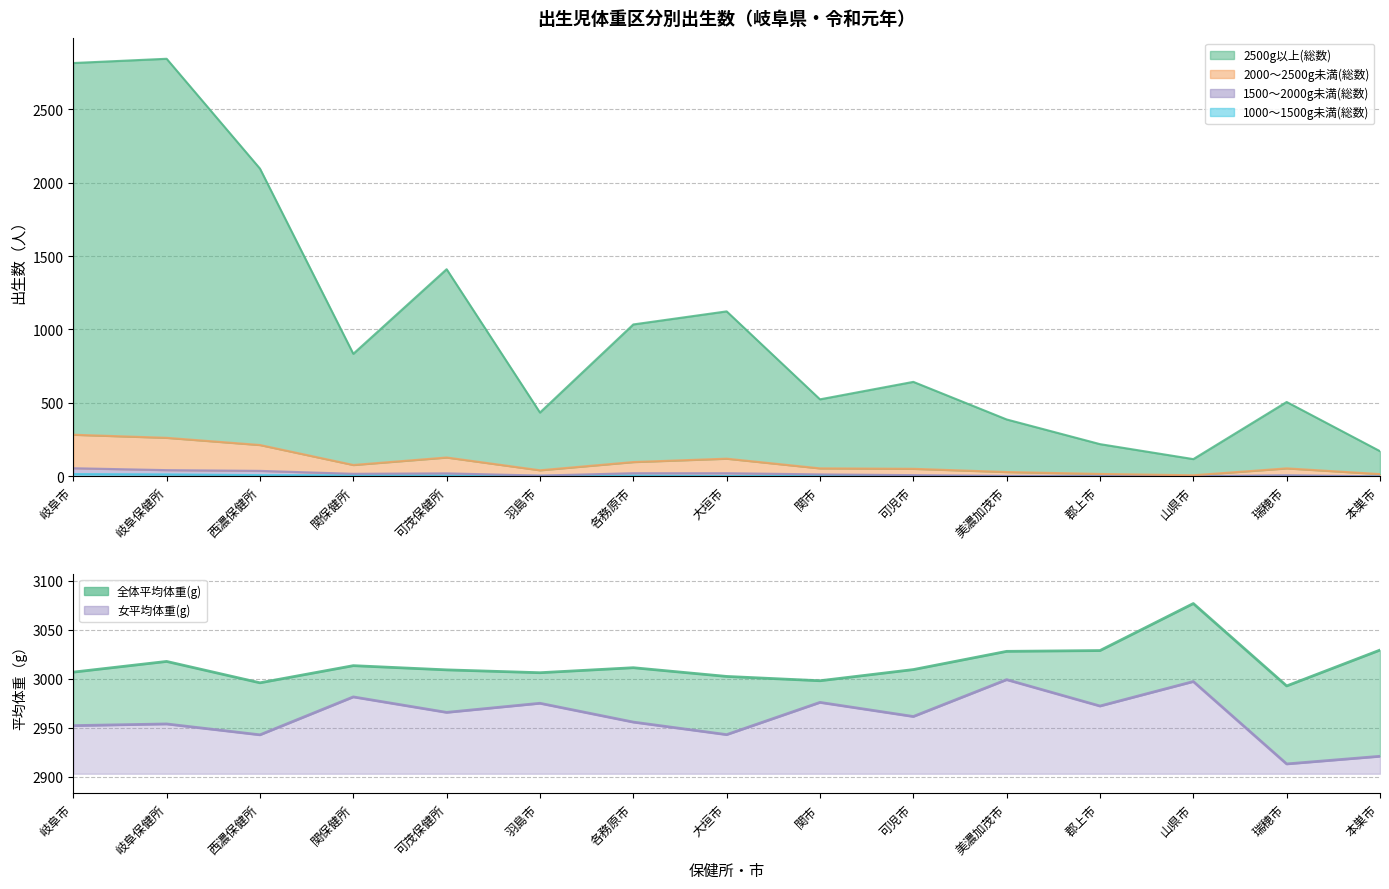

What is the difference between the maximum and minimum values in the 全体平均体重(g) series?

84.1